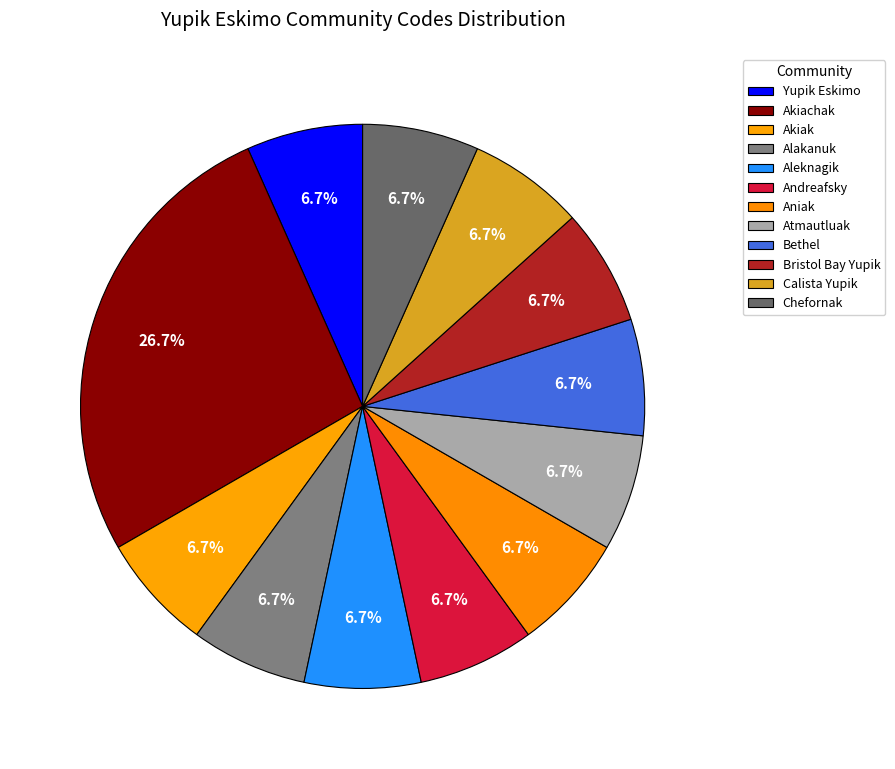

Count the number of slices in the pie.

12